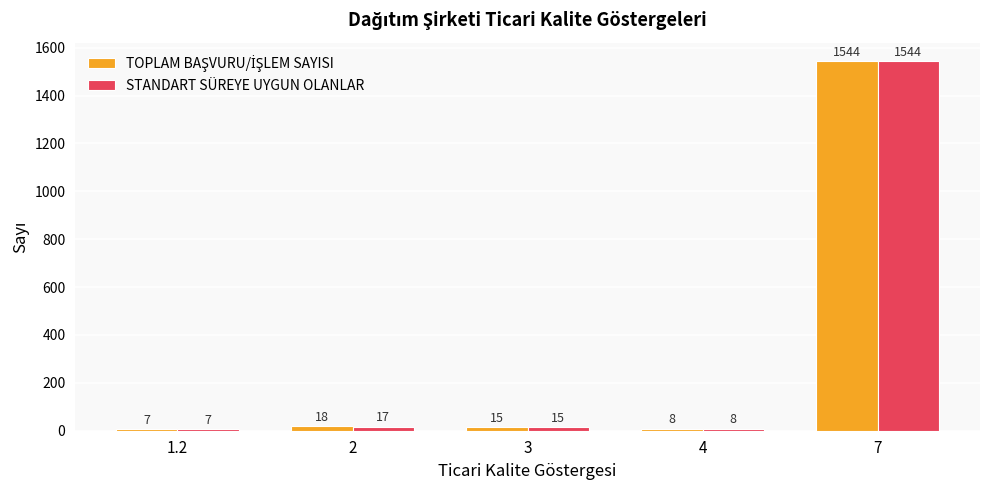

How many values in the STANDART SÜREYE UYGUN OLANLAR series are below 15?

2